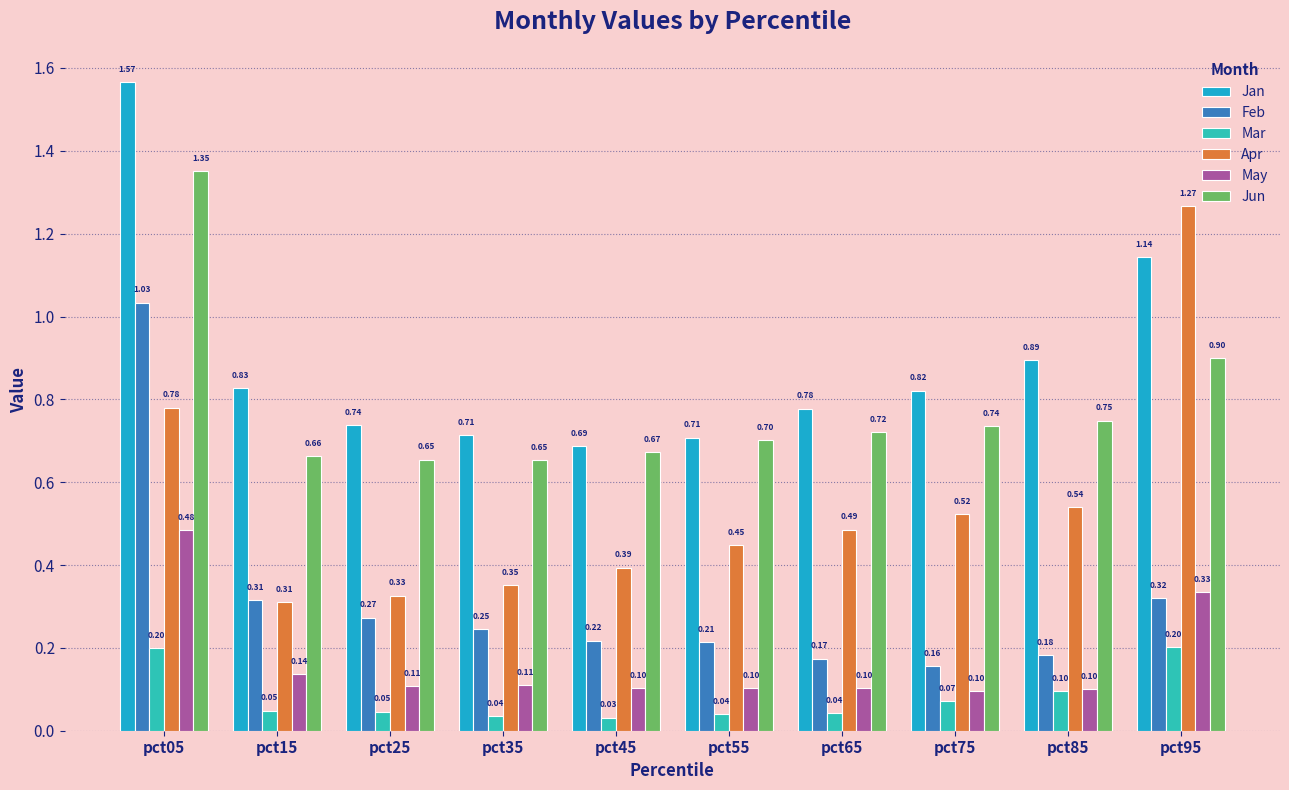

Which series has the largest total across all categories?

Jan